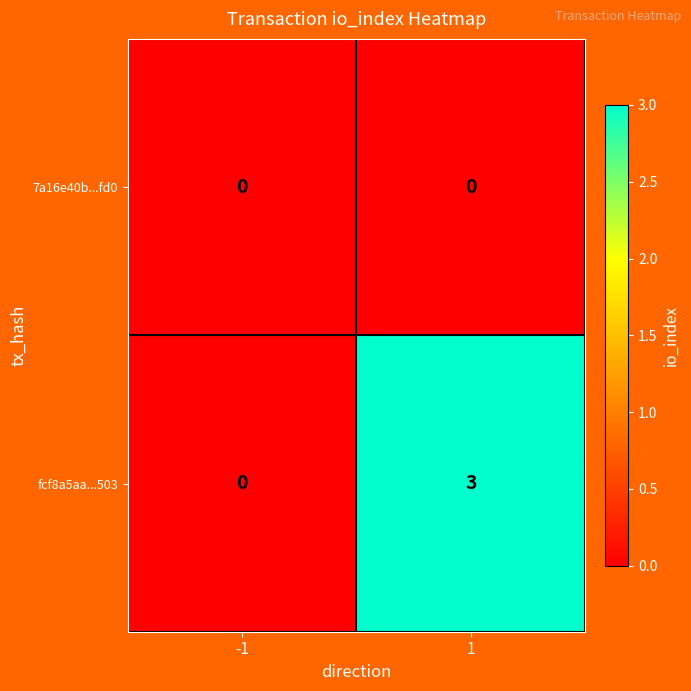

How many categories are shown in the chart?

2